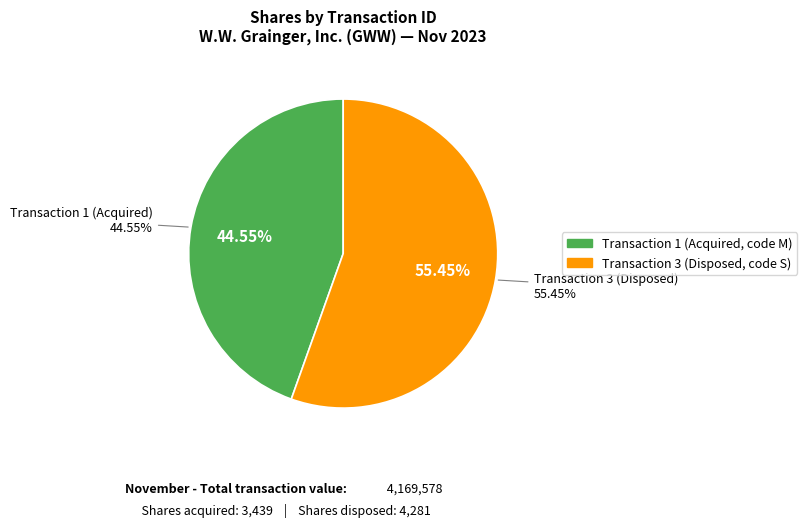

What is the largest slice in the pie chart?

3